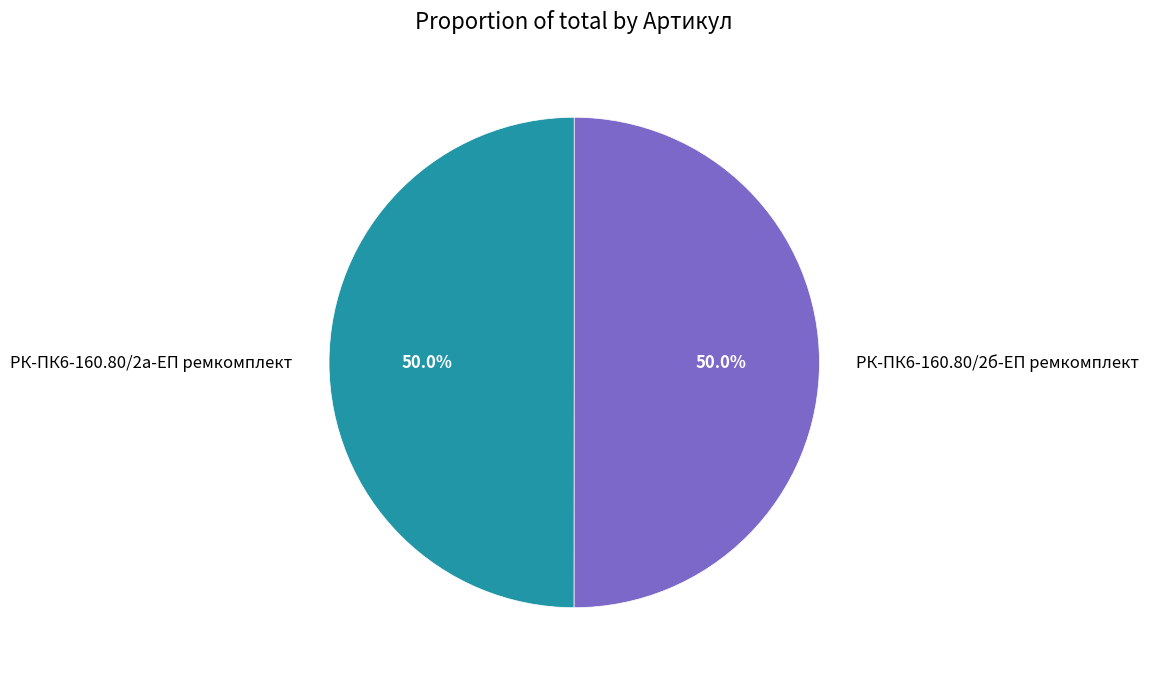

Combined, do РК-ПК6-160.80/2а-ЕП ремкомплект and РК-ПК6-160.80/2б-ЕП ремкомплект account for over 50%?

Yes